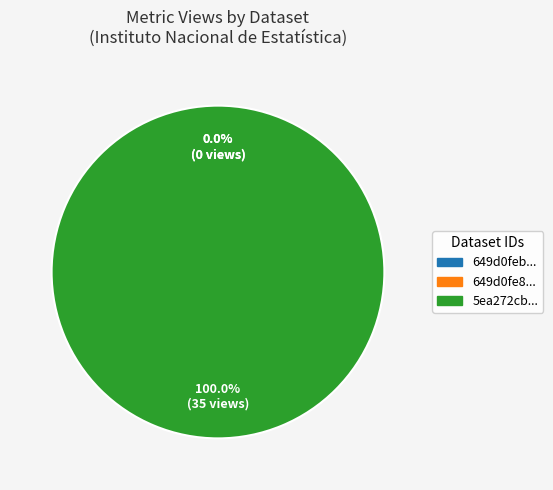

To the nearest percent, what is the combined percentage of 649d0fe8078190ea95217713 and 5ea272cb454ae3205a478310?

100%